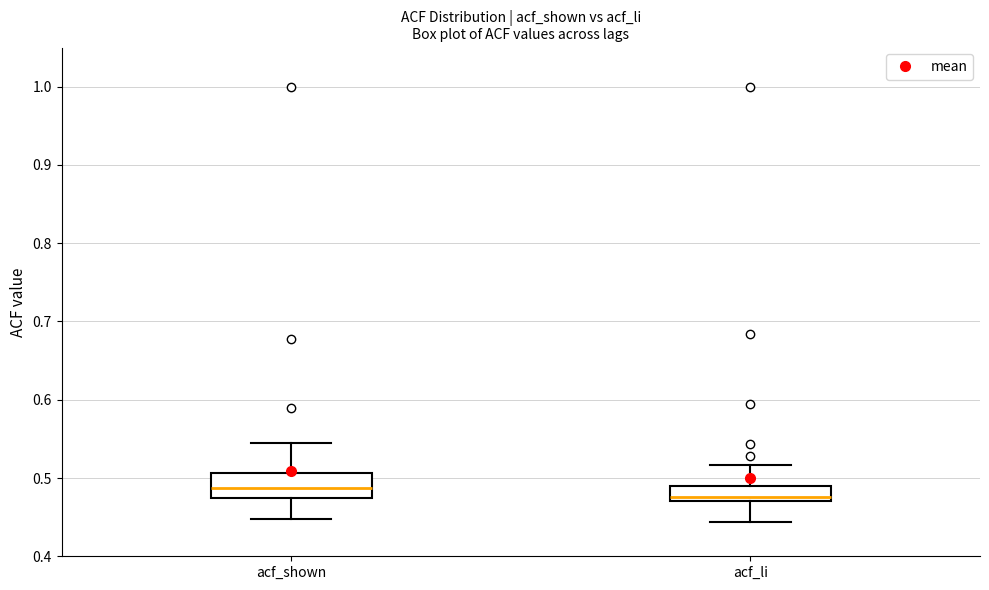

Reading left to right, transcribe this box plot: for each box, give where its median line is, the range the box spans, and where its two whiskers end, as read against the y-axis. The values are not printed on the chart, so give them approximately, as read against the axis.

acf_shown: median 0.49, box 0.48 to 0.51, whiskers 0.45 to 0.55
acf_li: median 0.48, box 0.47 to 0.49, whiskers 0.44 to 0.52